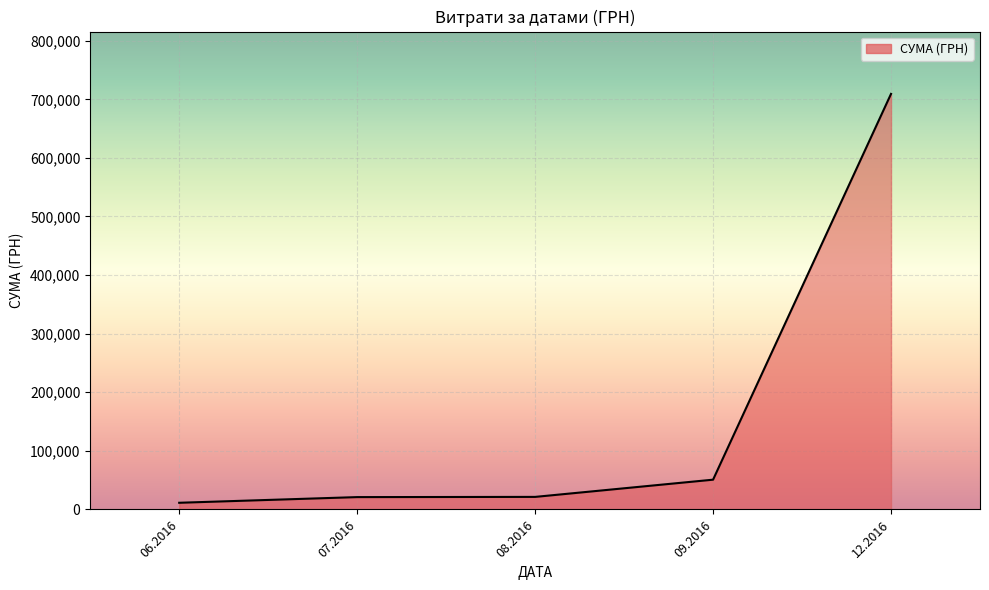

Is it true that the value at 09.2016 is 17093.9?

False